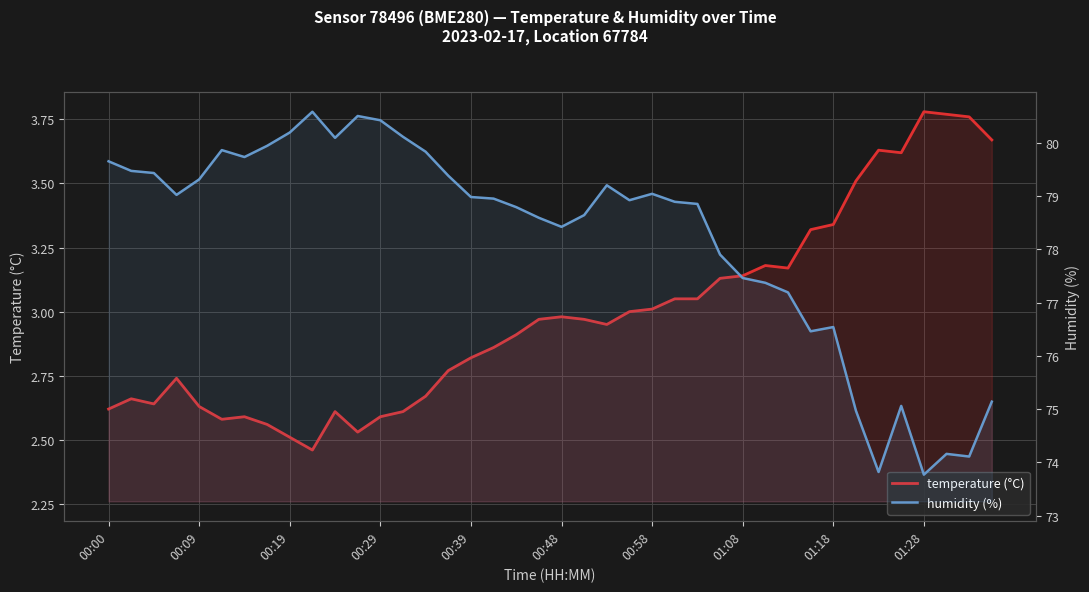

How many lines are shown in the chart?

2